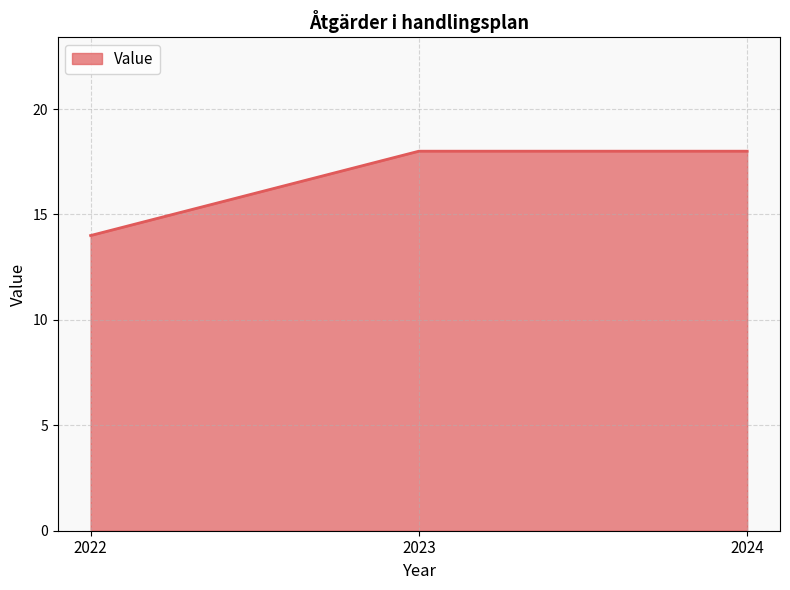

Count the values in the range 14 to 18.

3